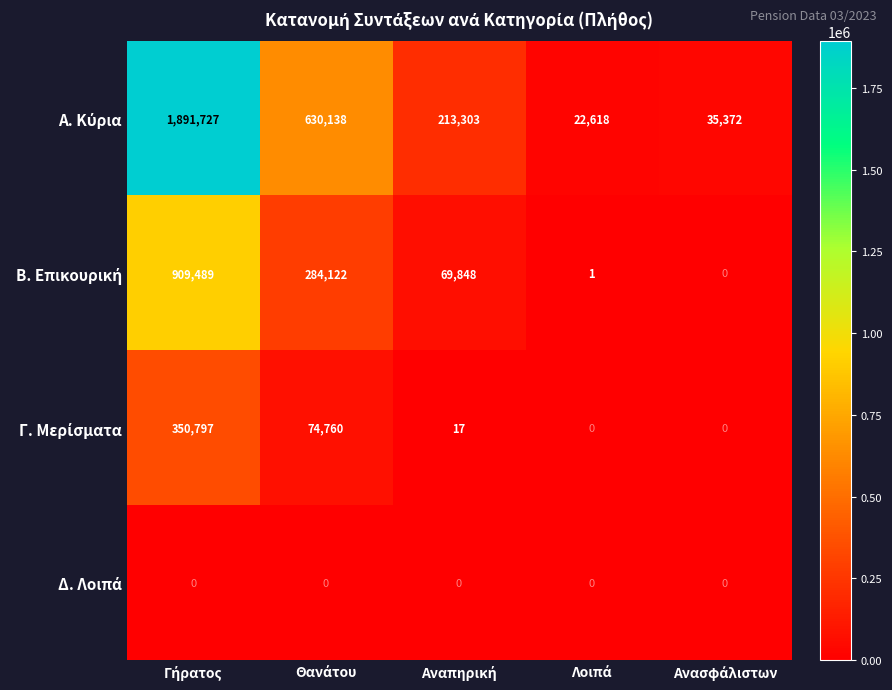

What is the maximum value shown in the chart?

1891727